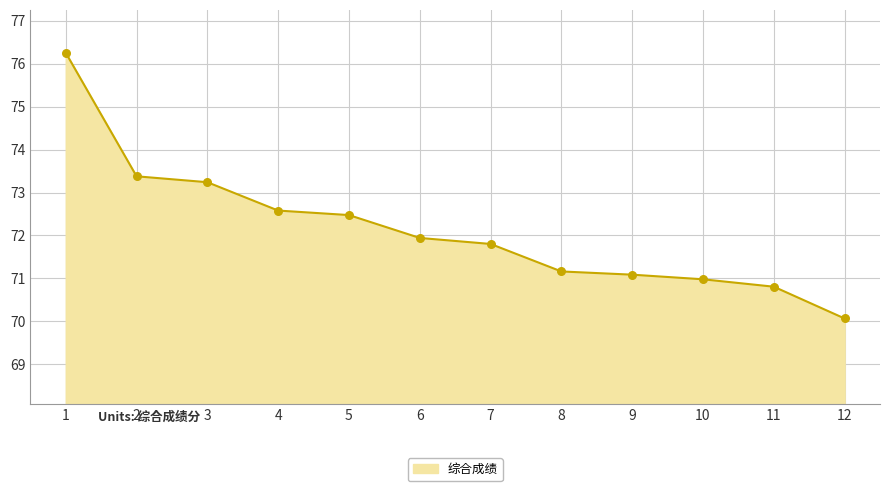

Between 4 and 8, which is larger?

4